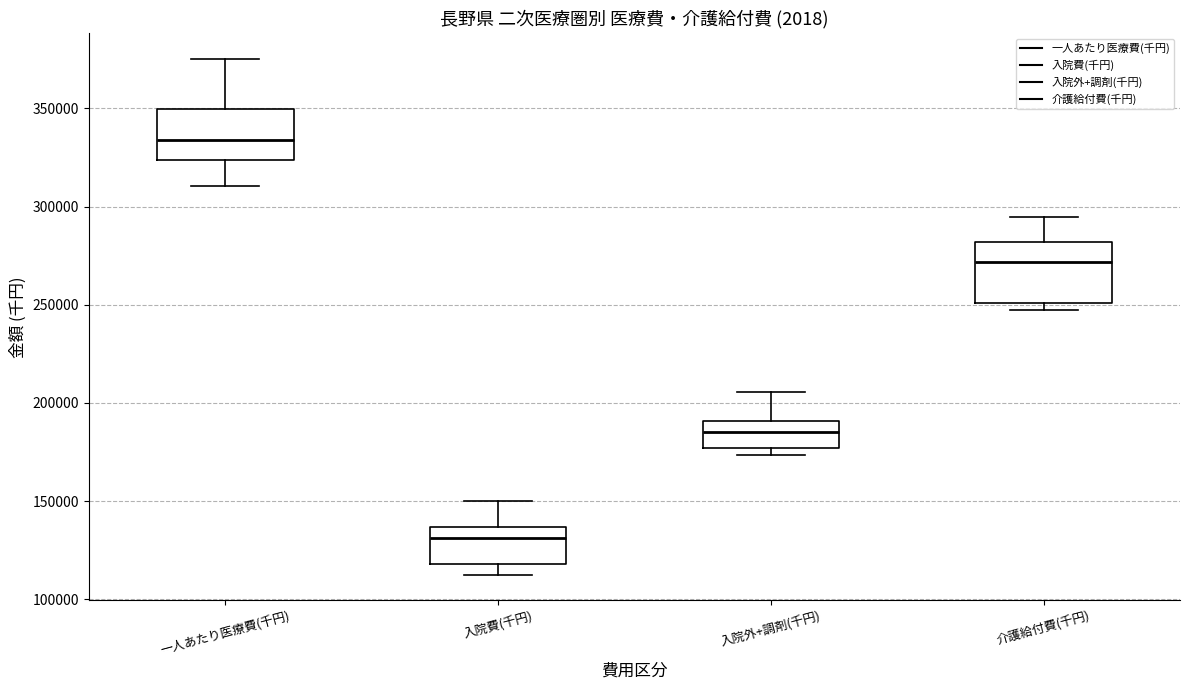

Reading left to right, read every box against the y-axis: the position of its median line, the range the box covers, and the ends of its whiskers. The values are not printed on the chart, so give them approximately, as read against the axis.

一人あたり医療費(千円): median 335000, box 325000 to 350000, whiskers 310000 to 375000
入院費(千円): median 130000, box 120000 to 135000, whiskers 115000 to 150000
入院外+調剤(千円): median 185000, box 175000 to 190000, whiskers 175000 (just below the box's lower edge) to 205000
介護給付費(千円): median 270000, box 250000 to 280000, whiskers 245000 to 295000